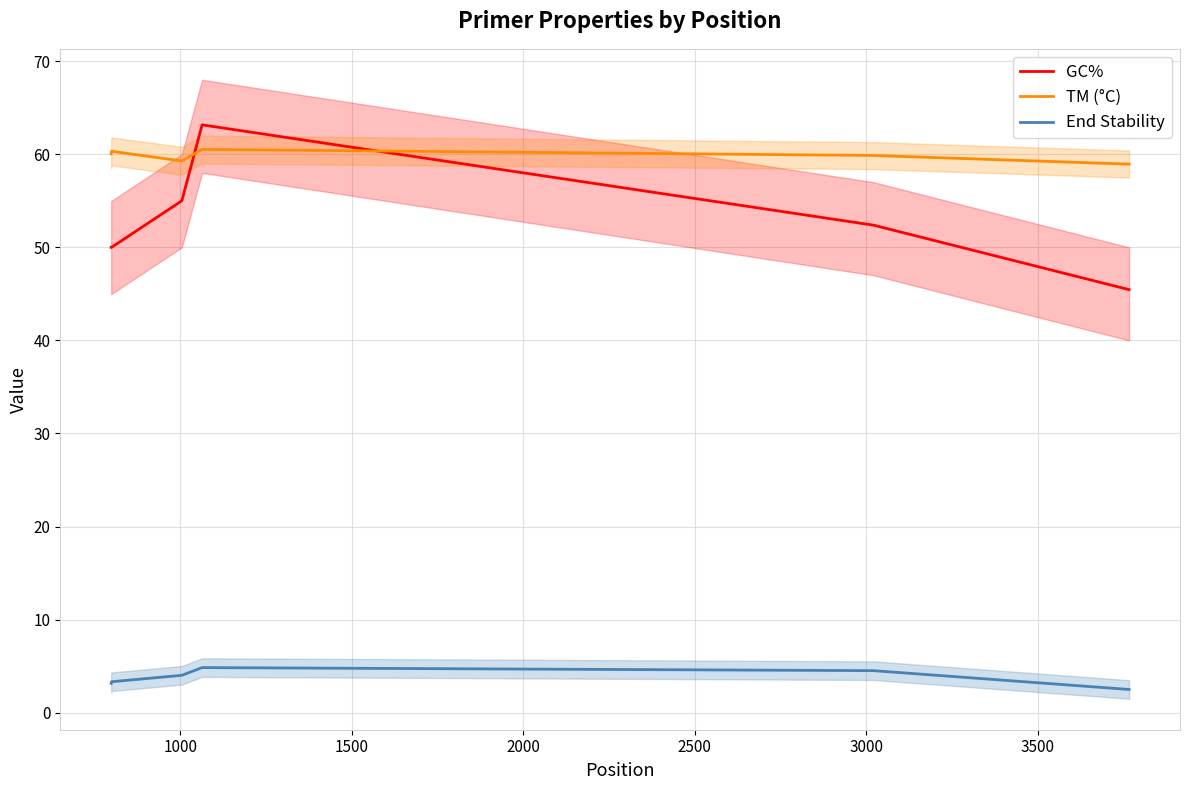

What is the lowest value of the TM (°C) series?

58.9